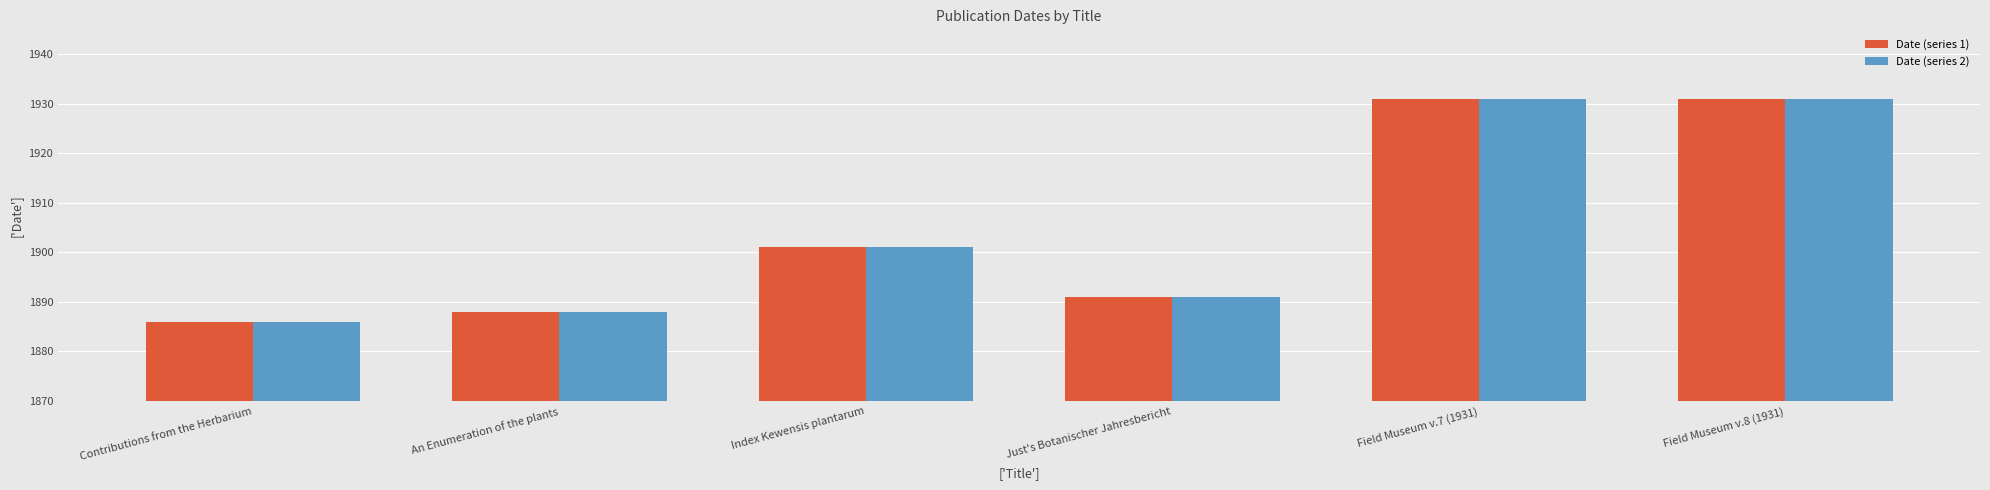

Read the Date (series 2) value at Just's Botanischer Jahresbericht, to the nearest 10.

1890